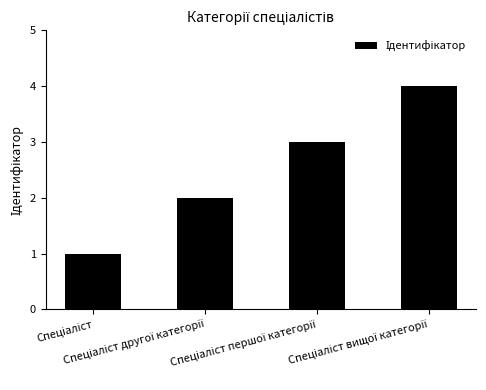

What is the difference between the maximum and minimum values?

3